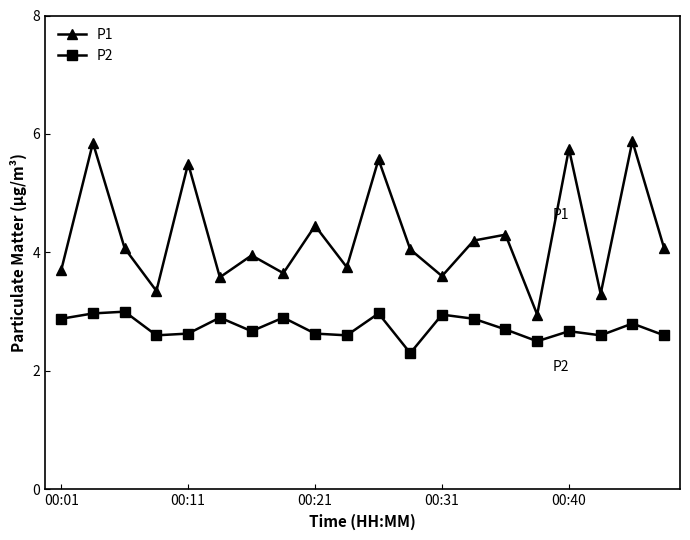

What is the value of the P2 point at the 16th from the left?

2.5